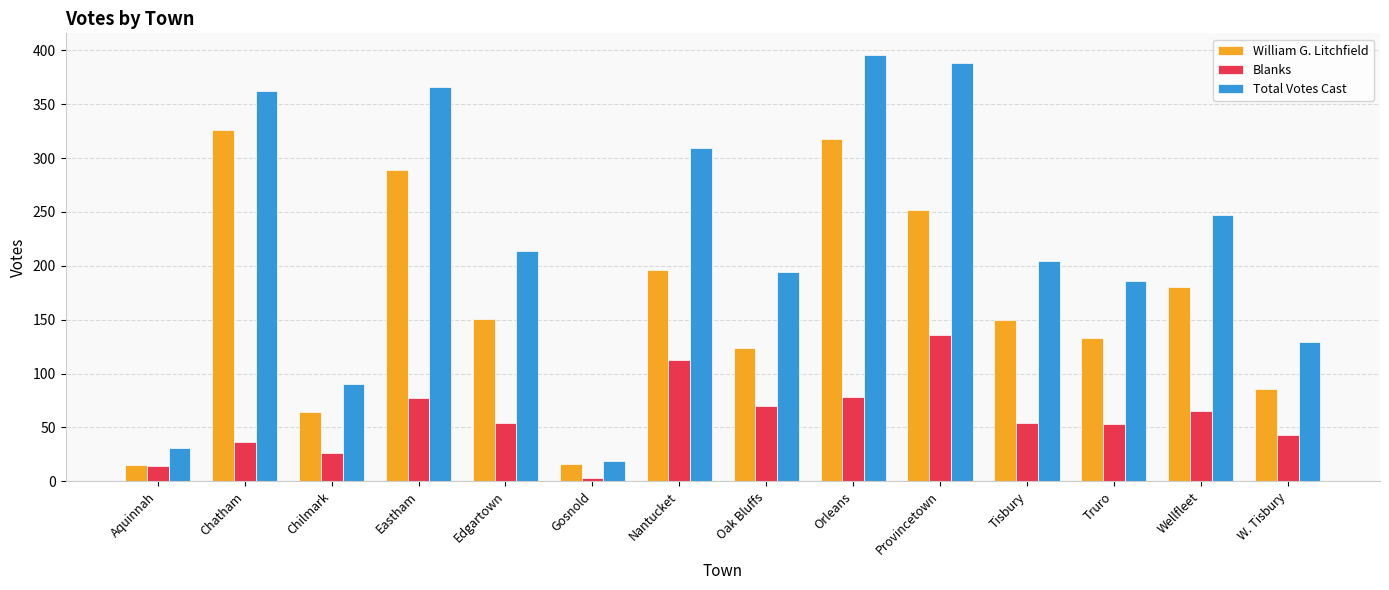

What are all the series names shown in the legend?

William G. Litchfield, Blanks, Total Votes Cast